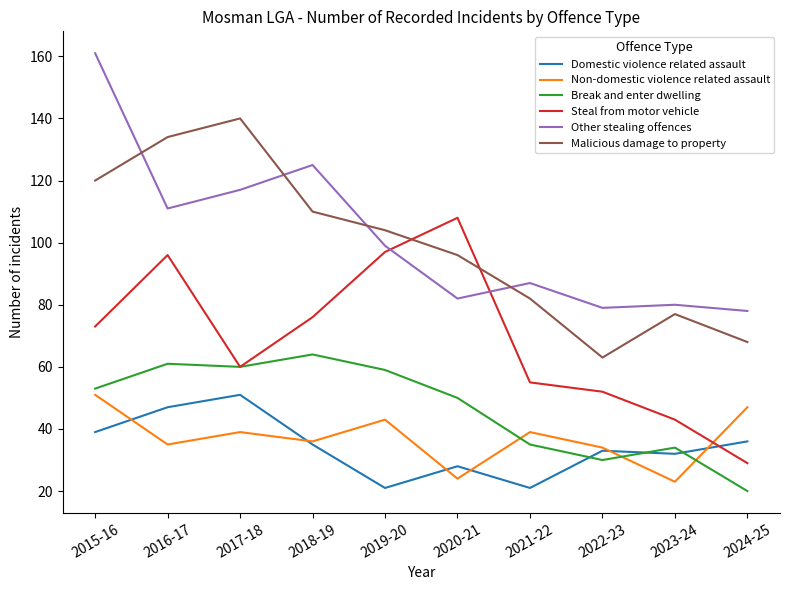

What is the difference between the highest and lowest values at 2016-17?

99